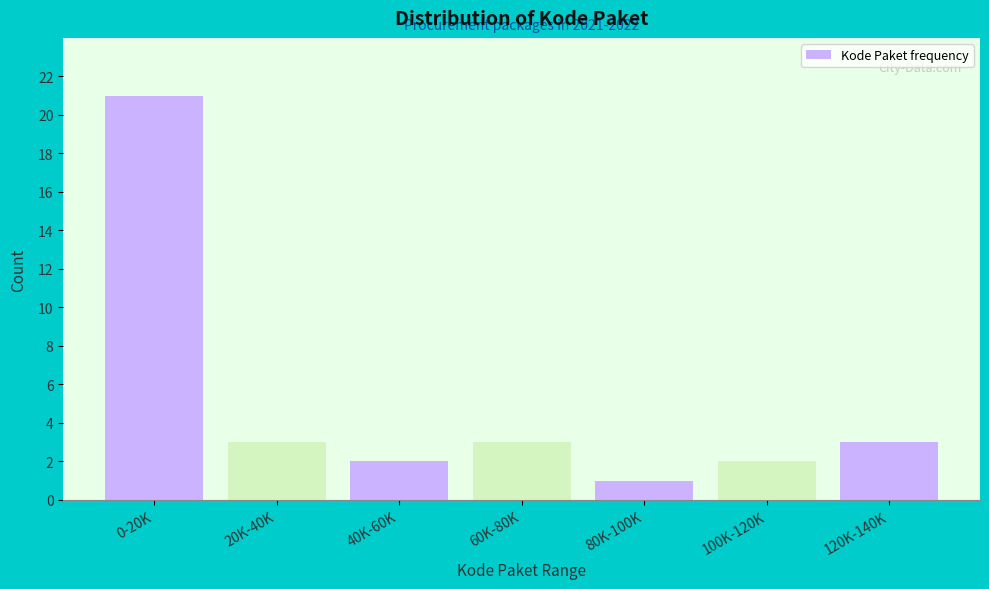

Reading right to left, what are all the values shown in this chart?

3	2	1	3	2	3	21